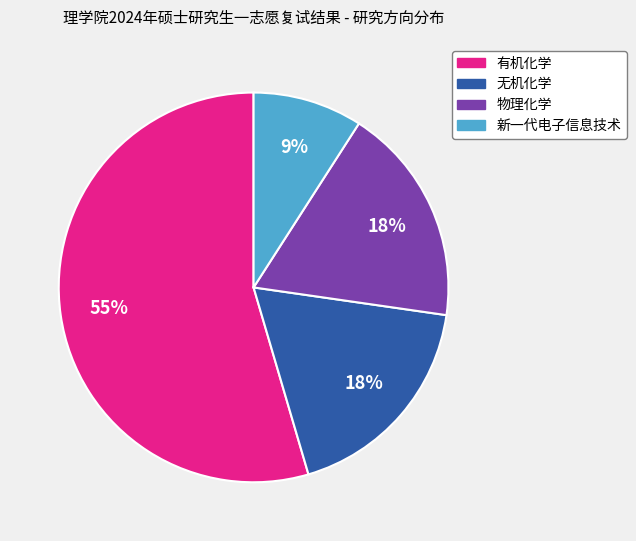

Which category has the biggest portion of the pie?

有机化学